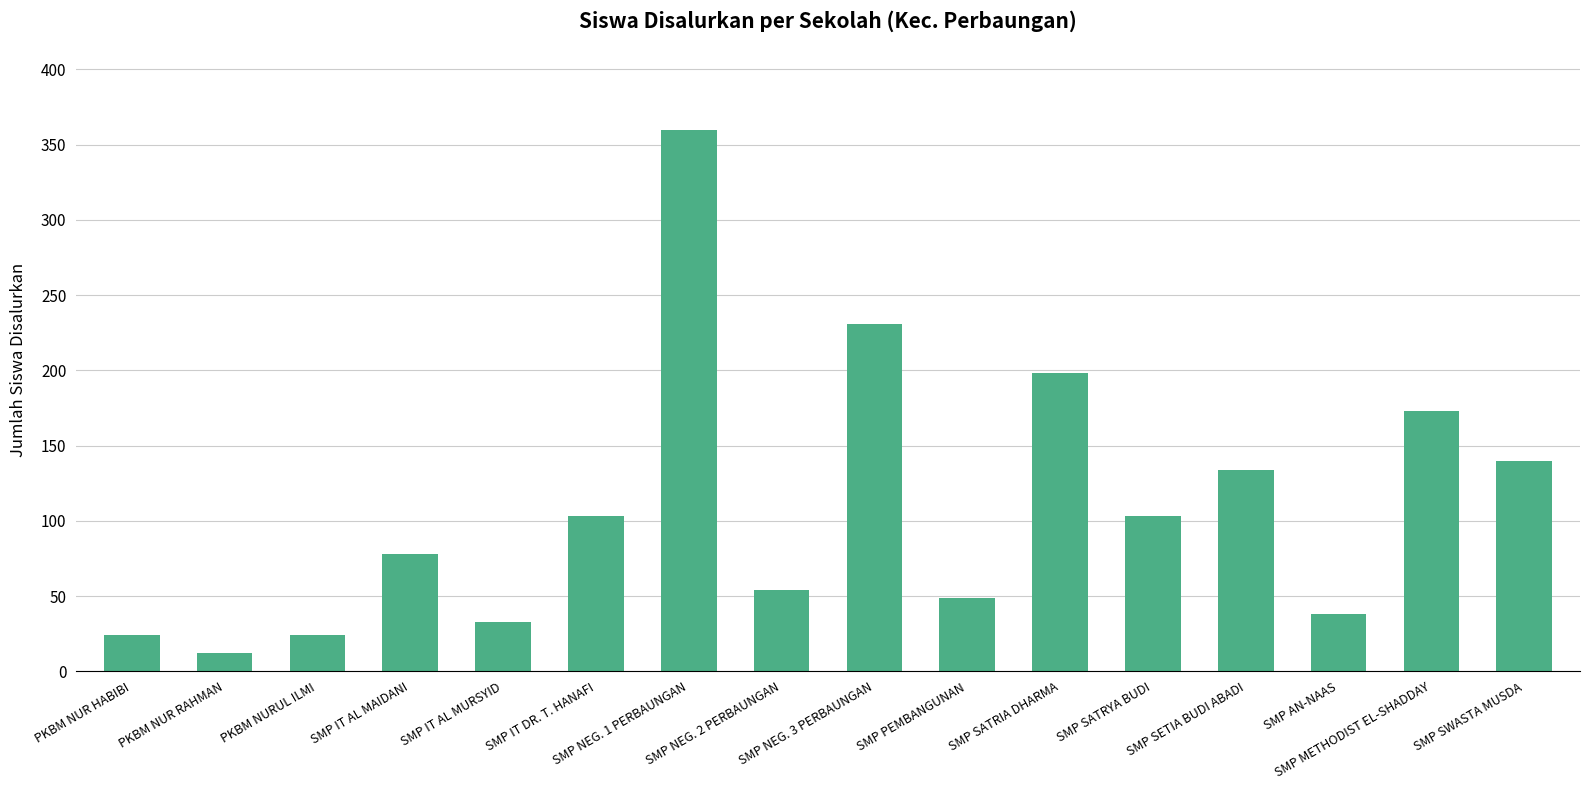

What is the difference between the maximum and minimum values?

348